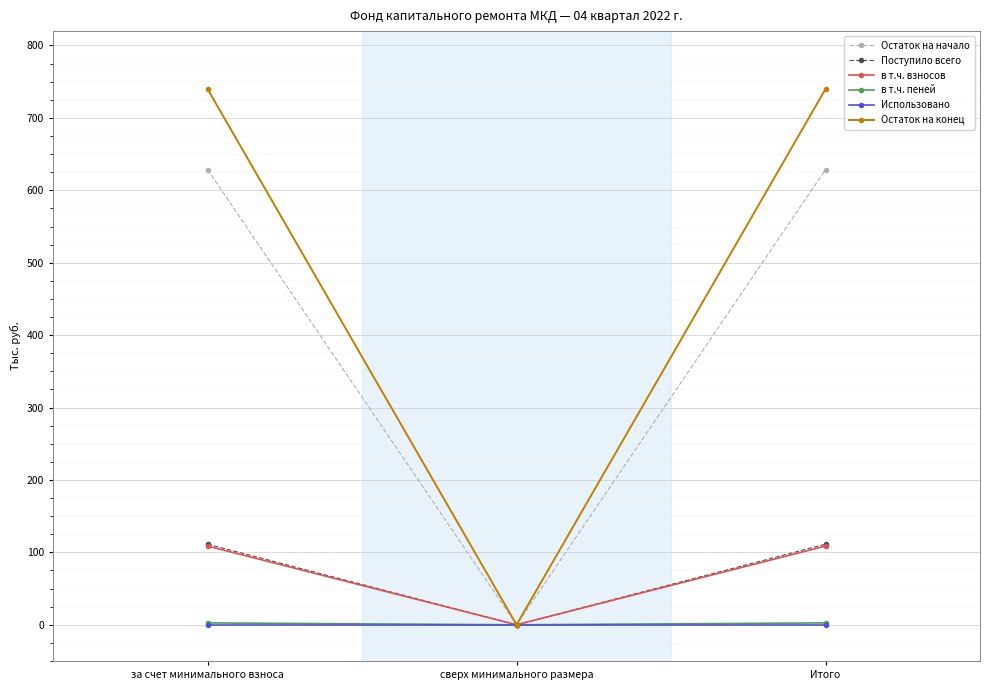

Which series has the largest range (max minus min)?

Остаток на конец